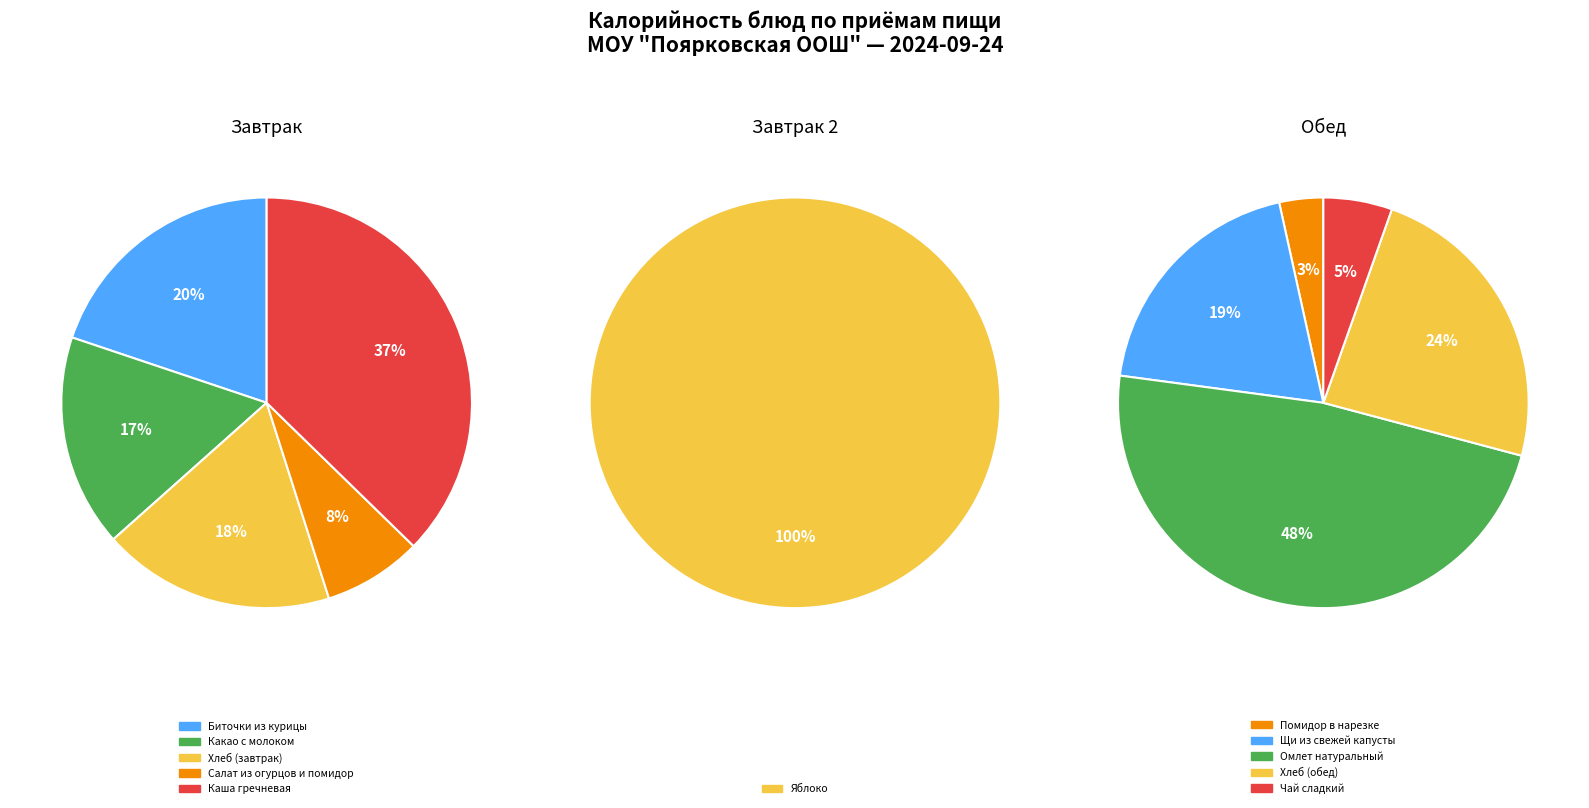

Is Помидор в нарезке the majority of the pie?

No